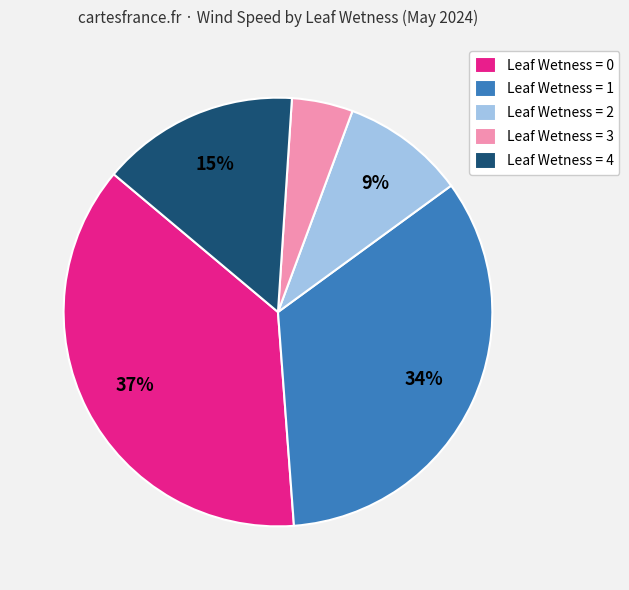

What is the largest slice in the pie chart?

Leaf Wetness = 0